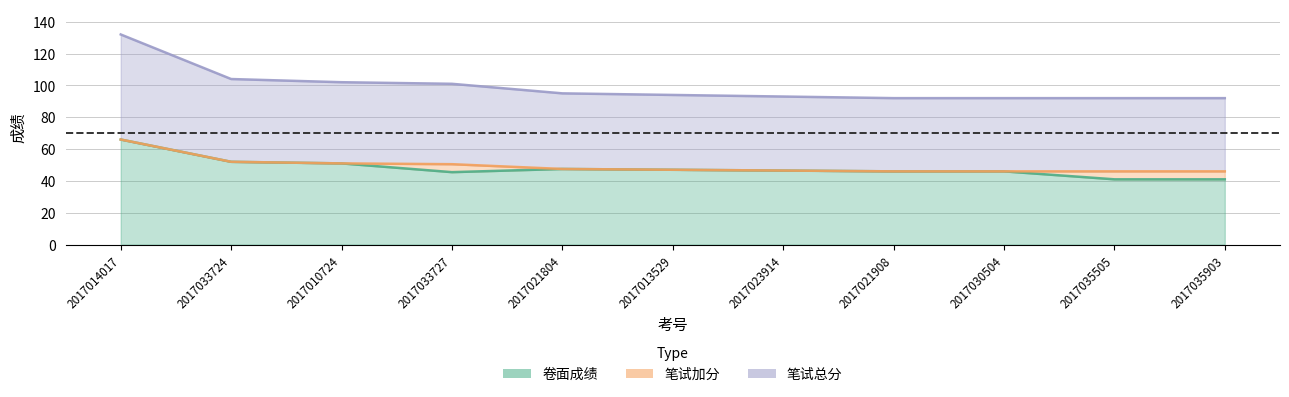

True or false: 笔试总分 has a value of 29.3 at 2017033727.

False